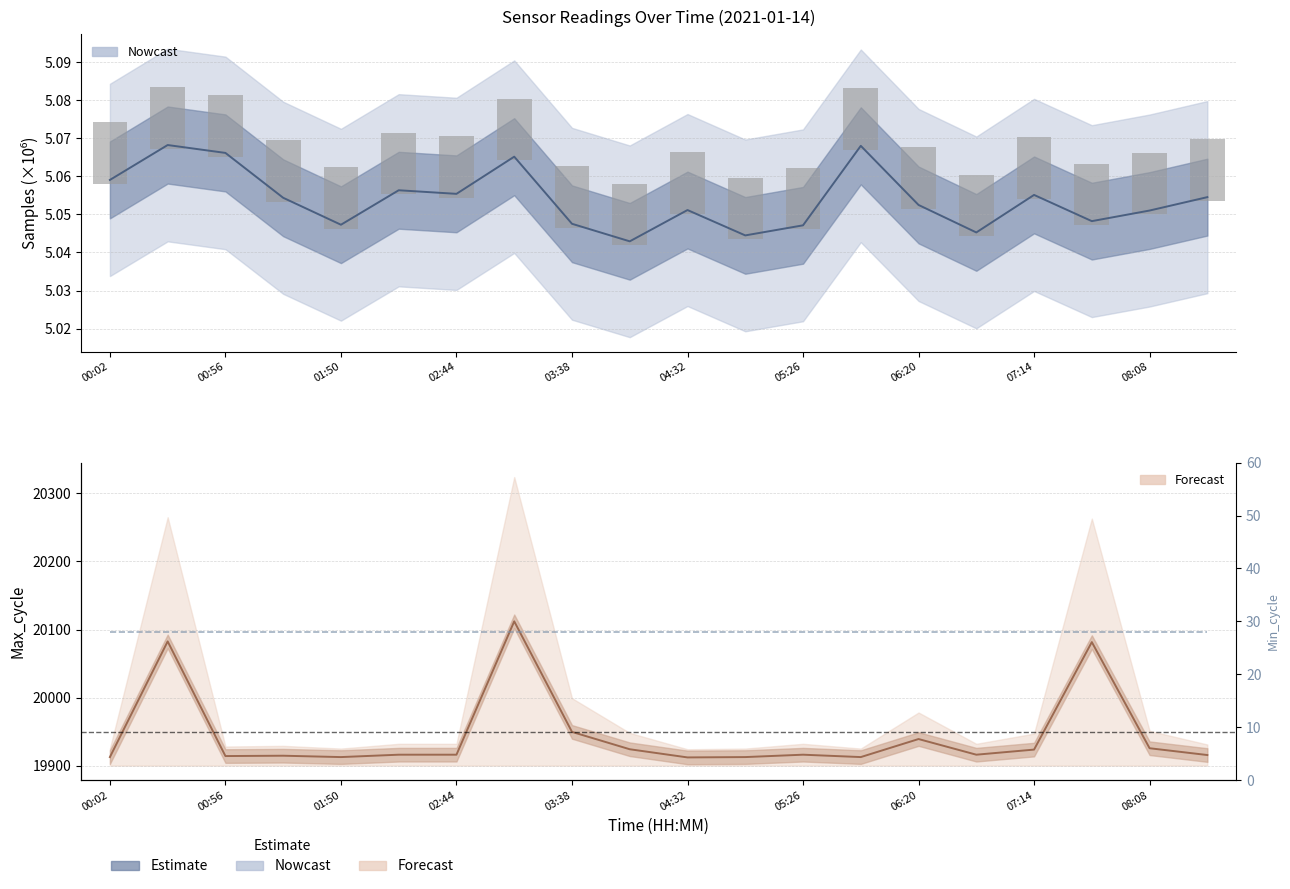

Between 02:44 and 00:02, which is larger?

00:02